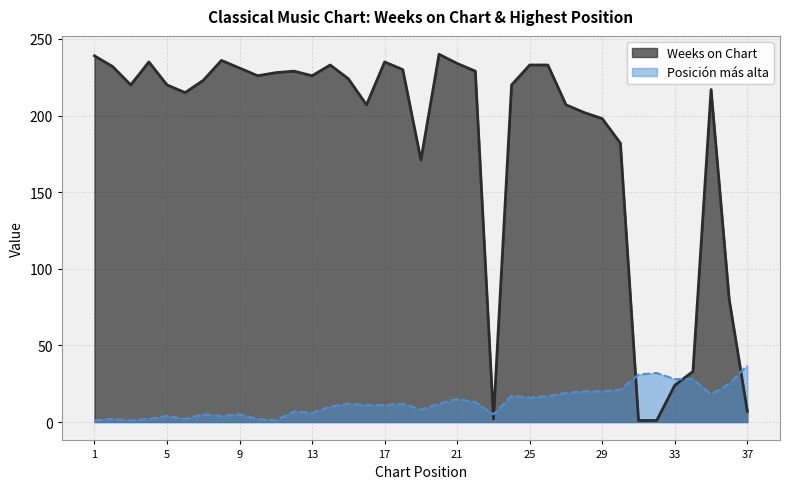

At how many categories does at least one series exceed 107?

30